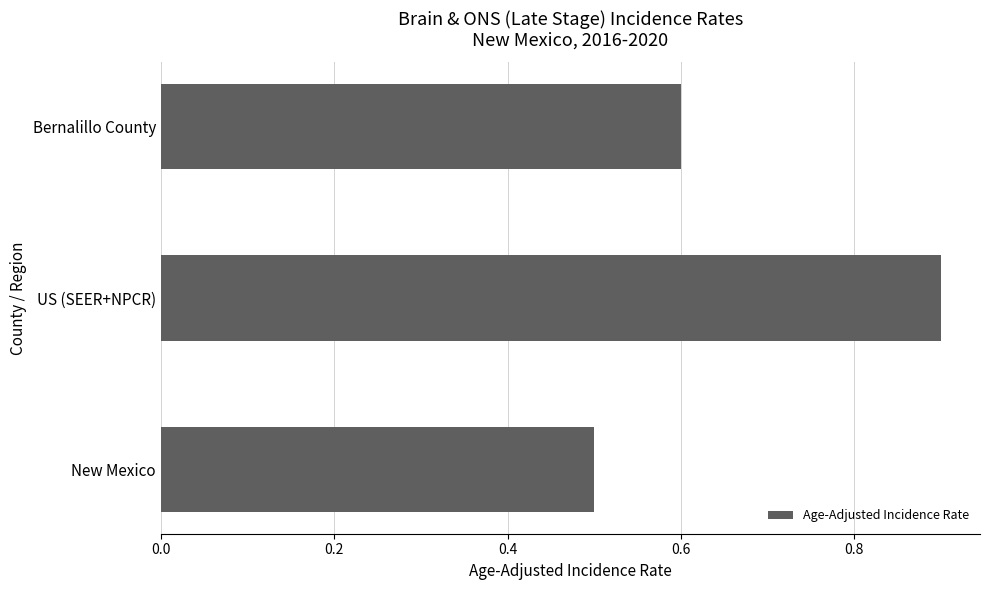

What is the difference between the values at New Mexico and US (SEER+NPCR)?

0.4